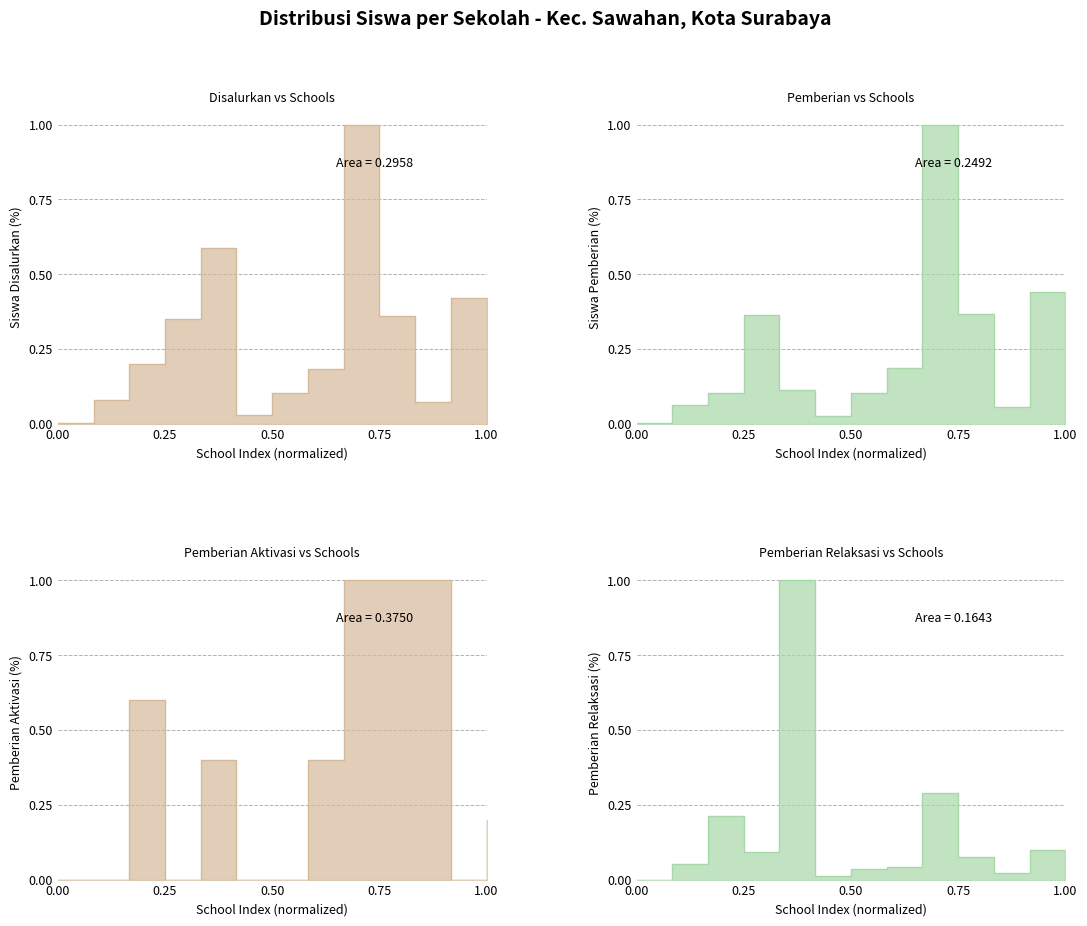

True or false: Siswa Disalurkan and Siswa Pemberian Relaksasi cross at least once.

True